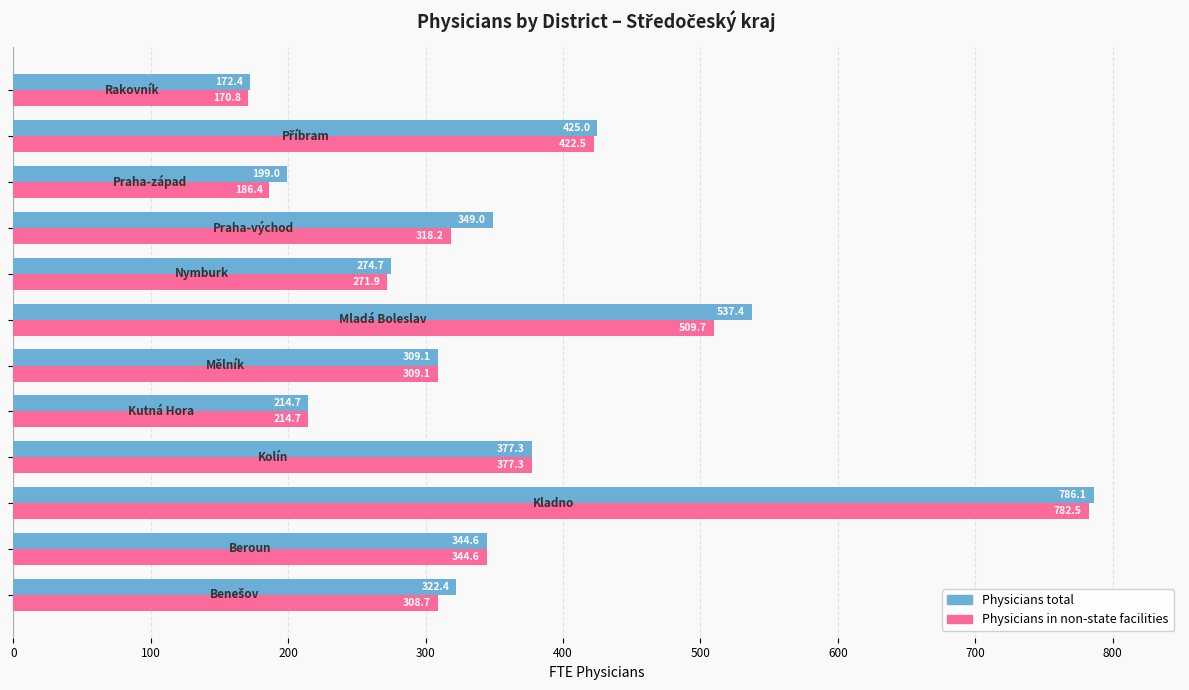

Which series has the largest total across all categories?

Physicians total